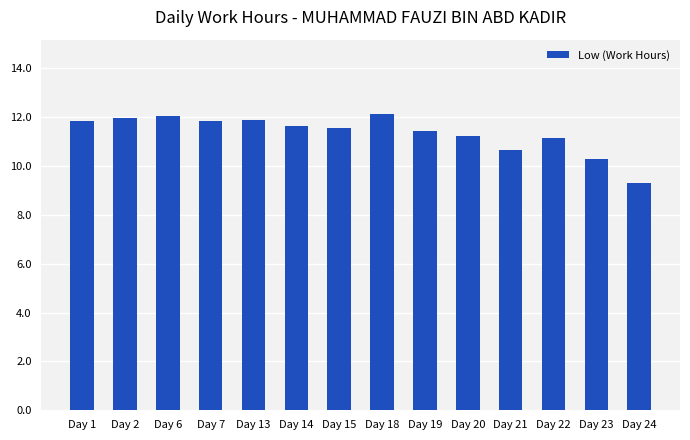

What is the smallest value displayed?

9.3